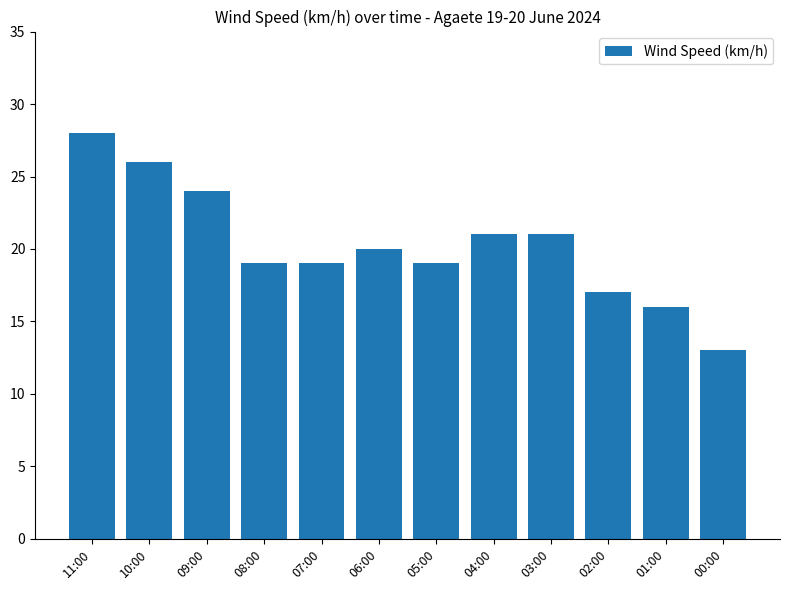

What is the difference between the second highest and minimum values?

13